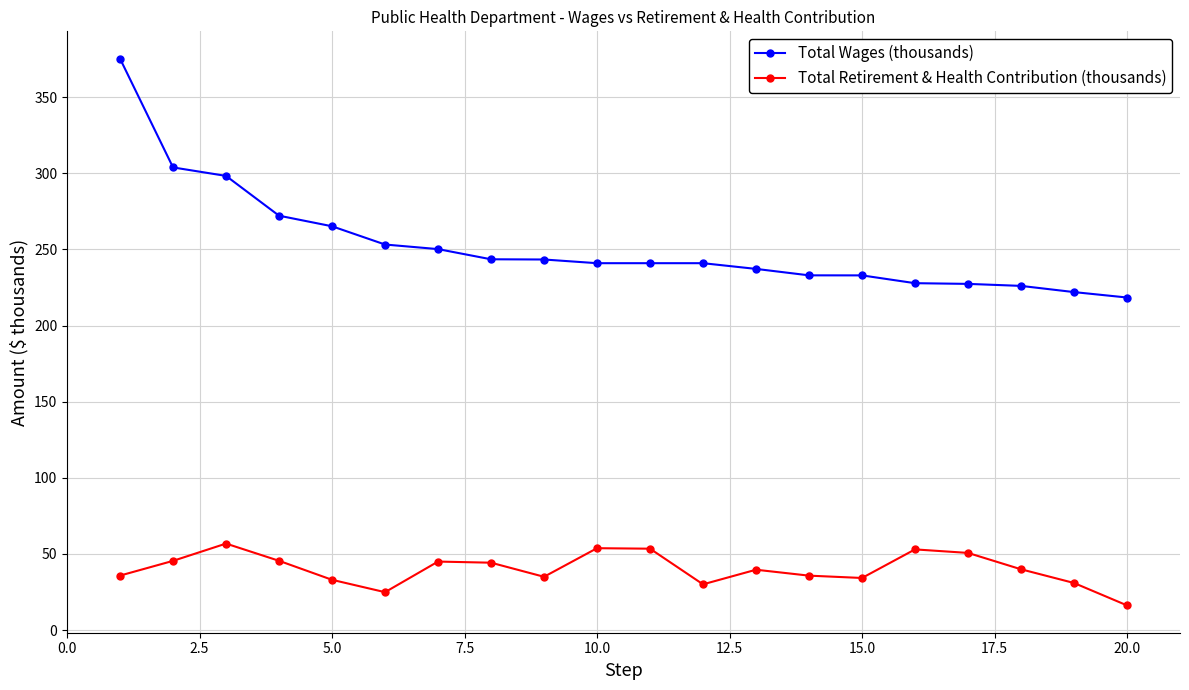

What is the average value of the Total Retirement & Health Contribution (thousands) series?

40.2